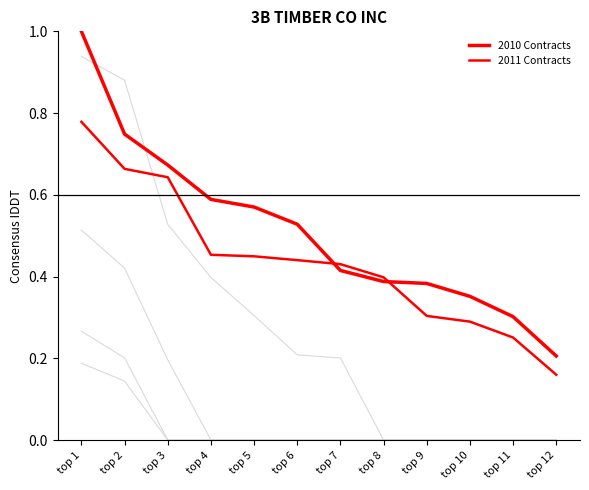

The value of 2011 Contracts at top 2 is 1.0. True or false?

False